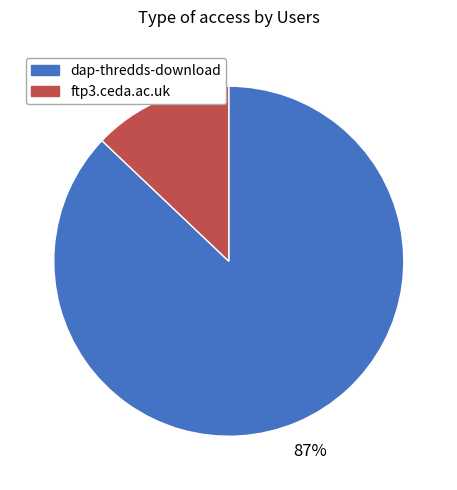

Which slice represents more than half of the pie?

dap-thredds-download